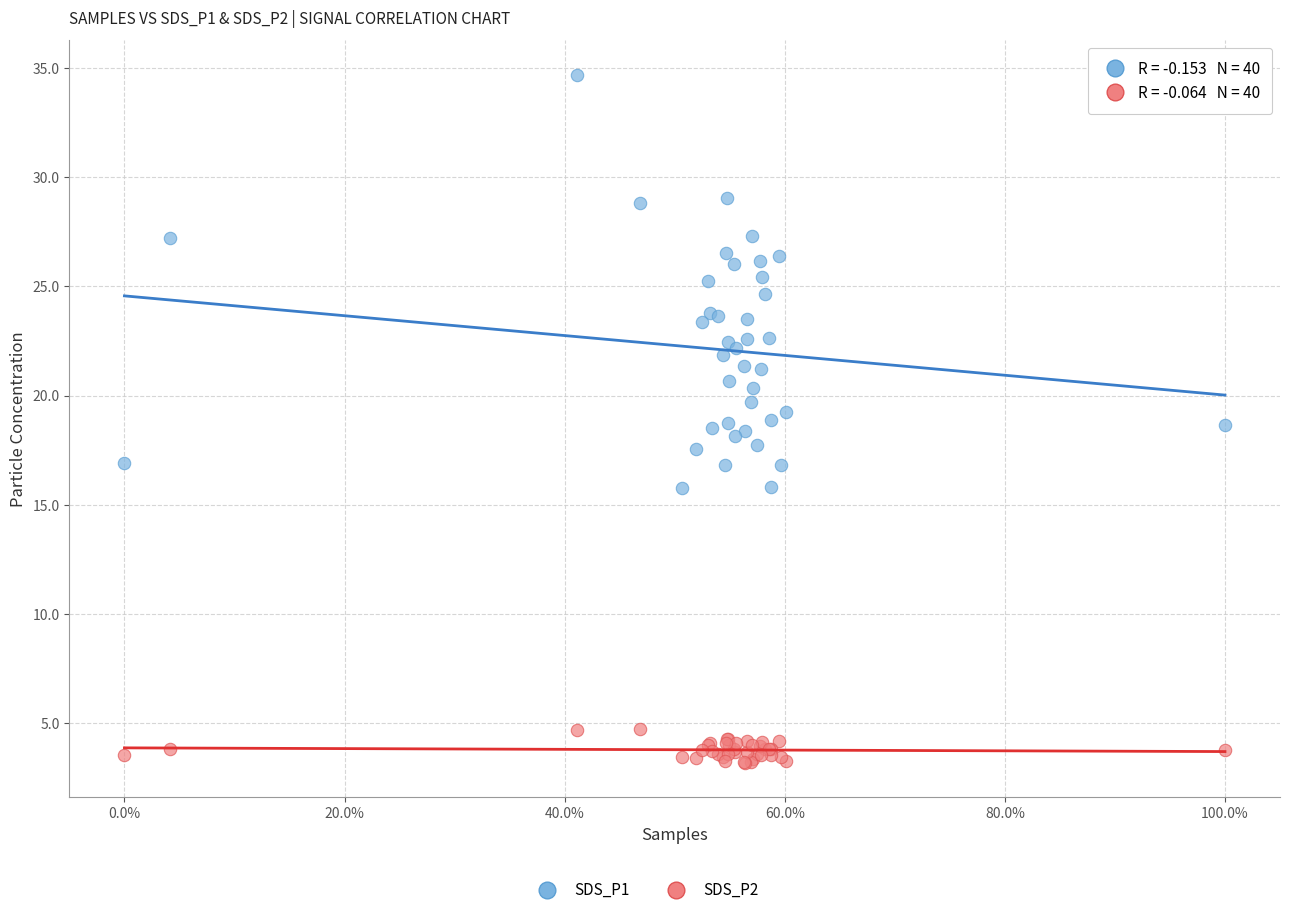

Which series reaches the maximum Y coordinate?

SDS_P1